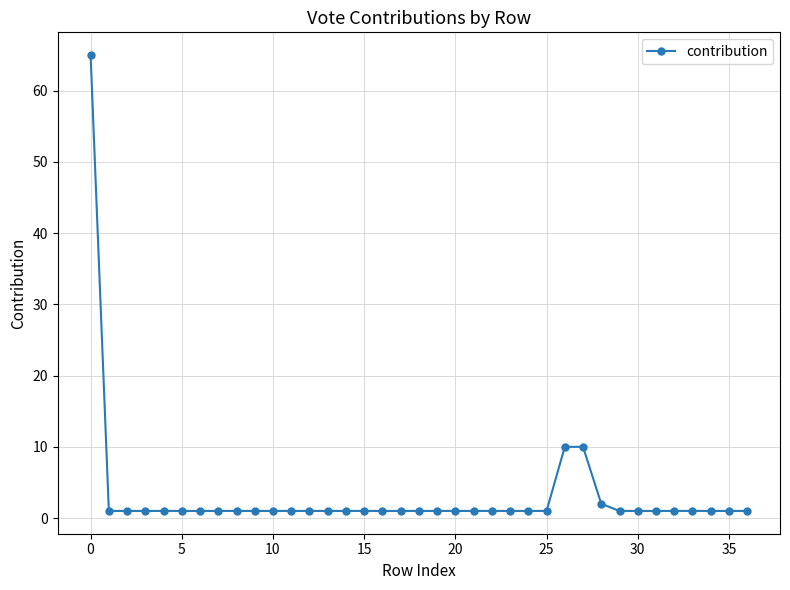

What is the difference between the maximum and minimum values?

64